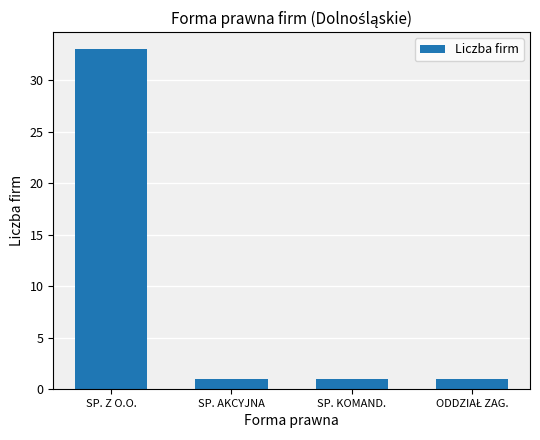

What is the change in value from SP. Z O.O. to SP. AKCYJNA?

-32